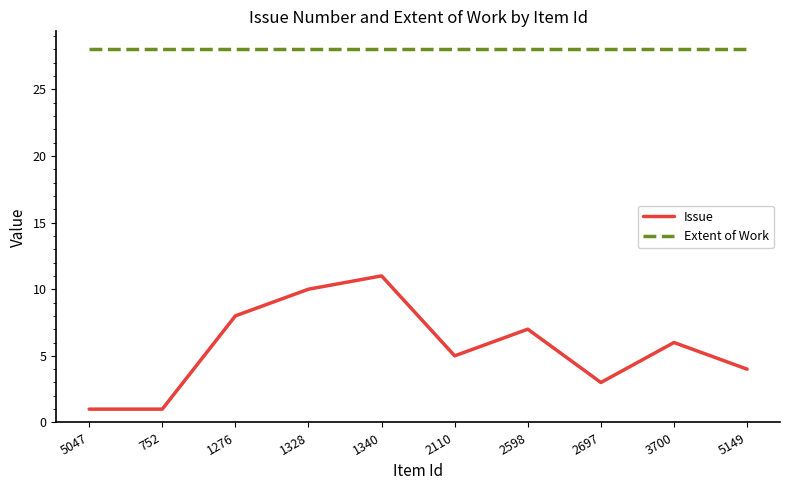

True or false: Issue has a value of 10 at 1328.

True